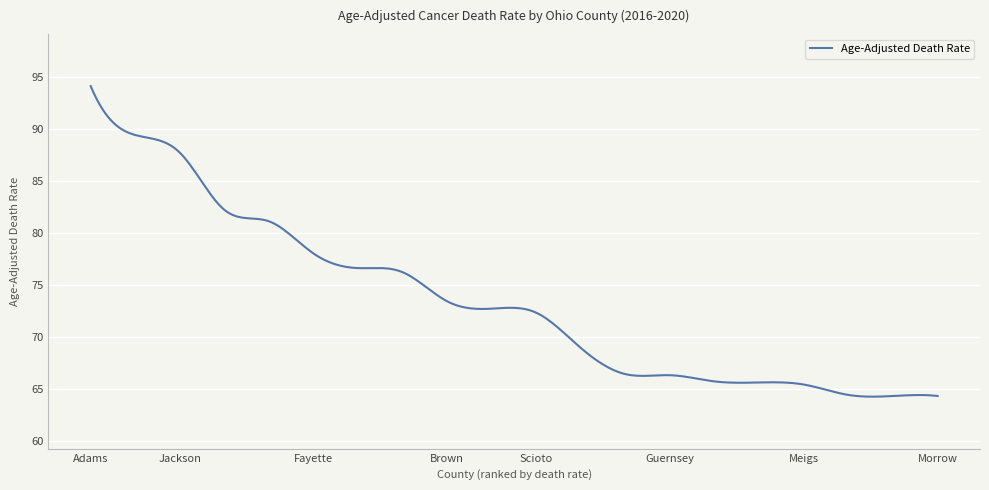

What is the smallest value displayed?

64.2